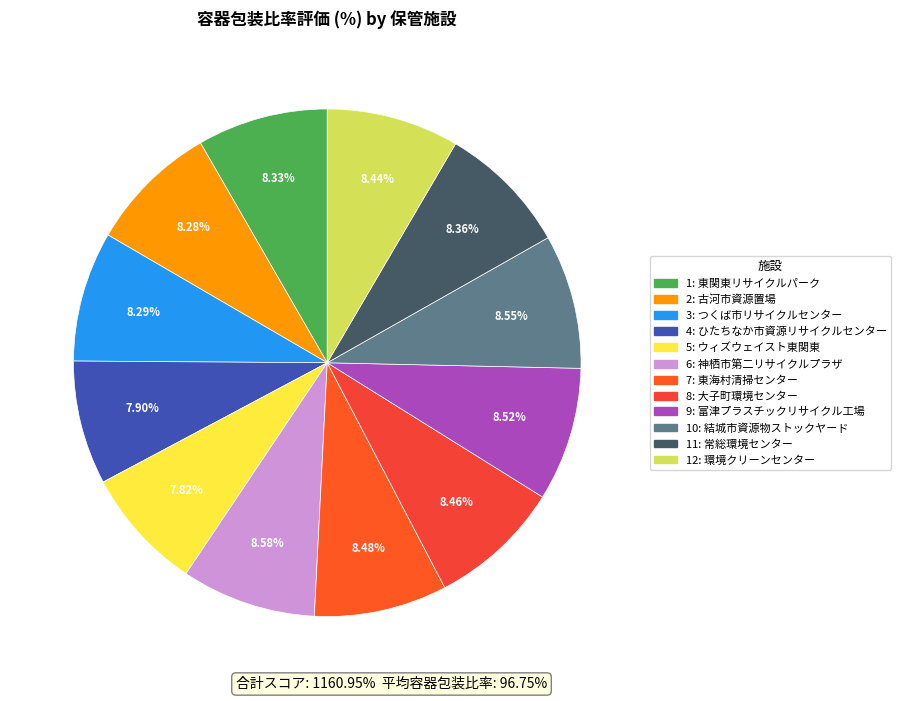

Does any single category account for the majority?

No